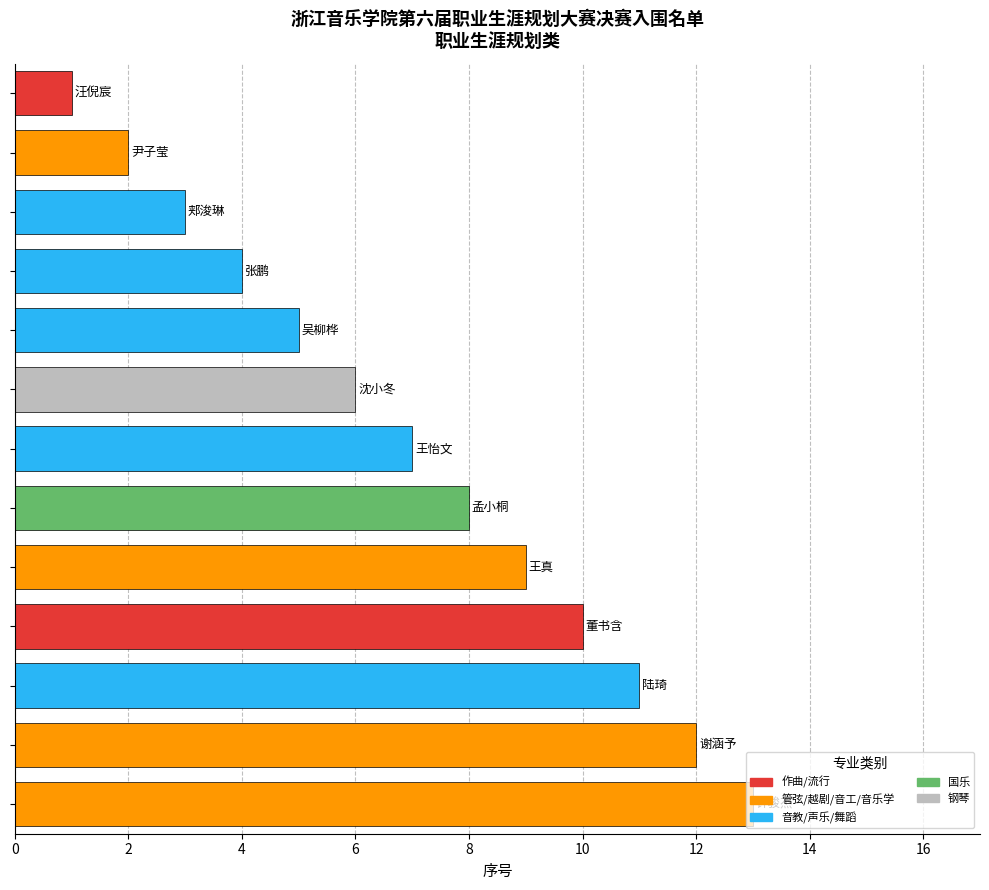

What is the average value?

7